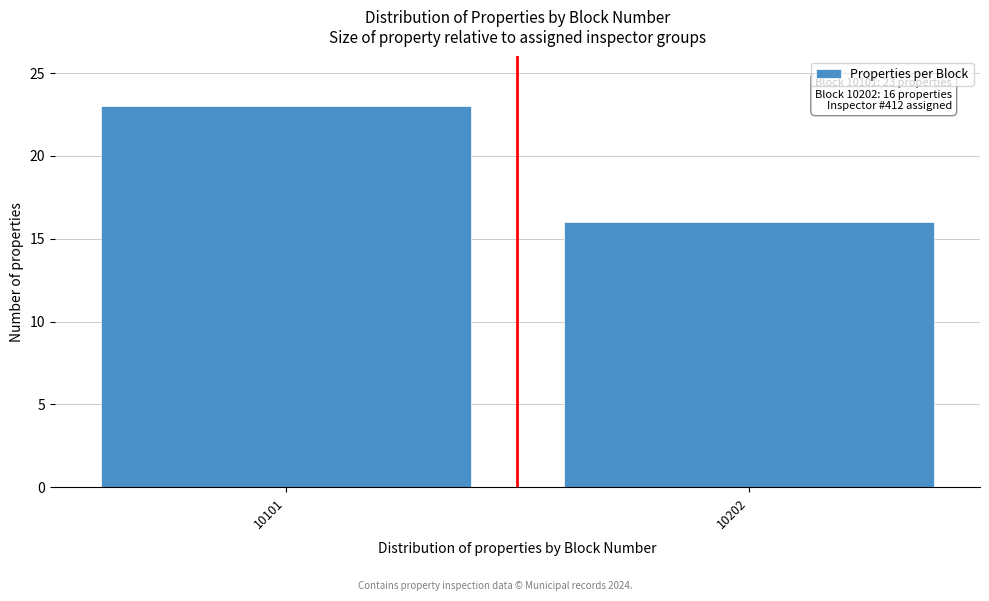

Reading right to left, what are all the values shown in this chart?

10202=16	10101=23